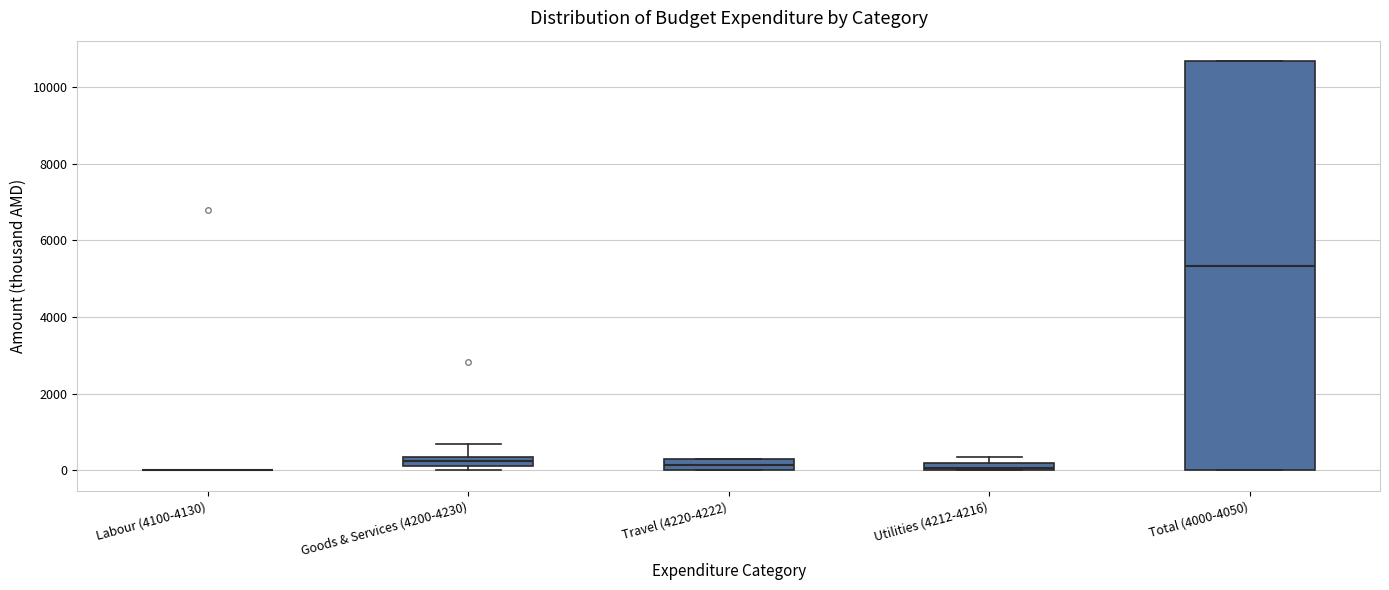

Comparing the boxes themselves (not the whiskers), which one is the tallest?

Total (4000-4050)